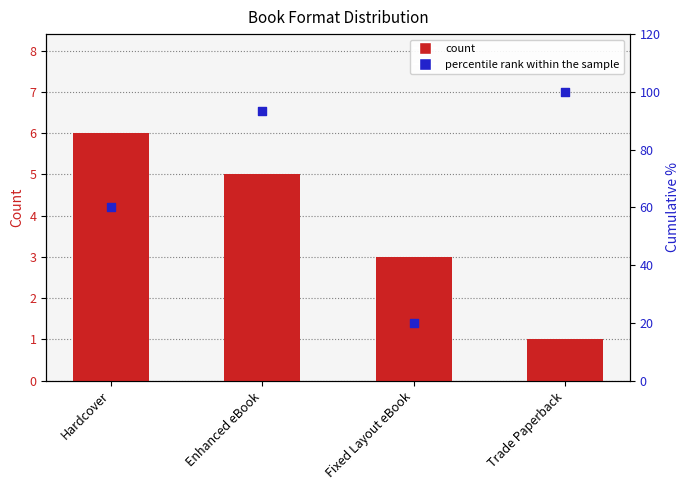

What is the total value across all series at Enhanced eBook?

98.3